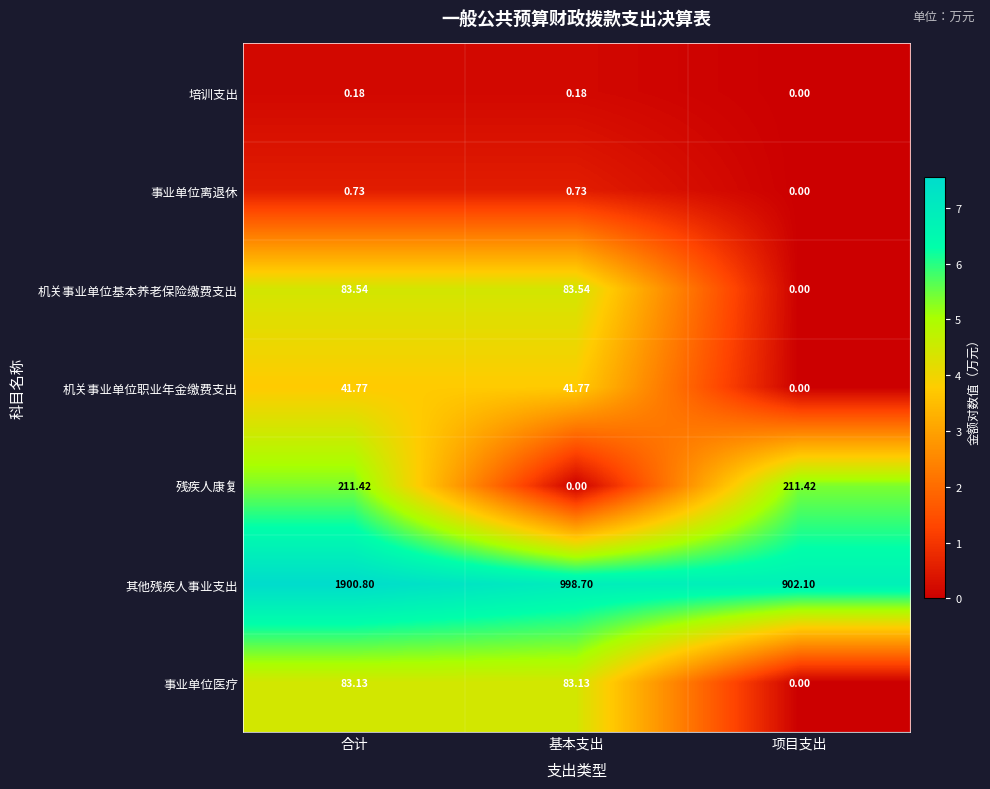

At which category is the sum across all series the highest?

合计